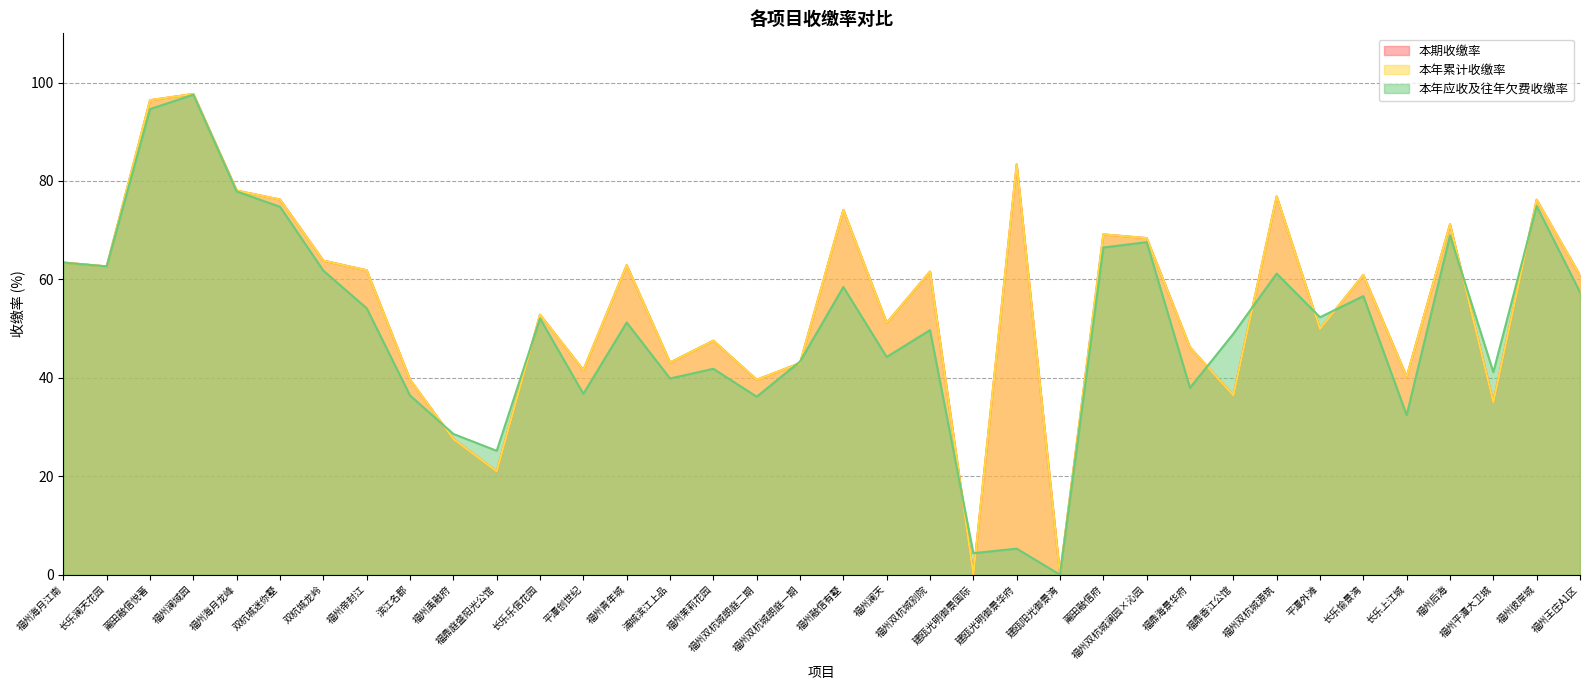

What is the average value of the 本年应收及往年欠费收缴率 series?

50.2